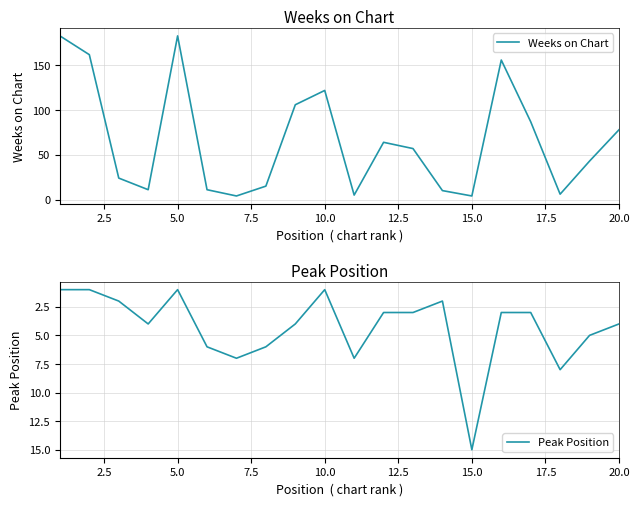

Is this an area chart (filled region under the line)?

No